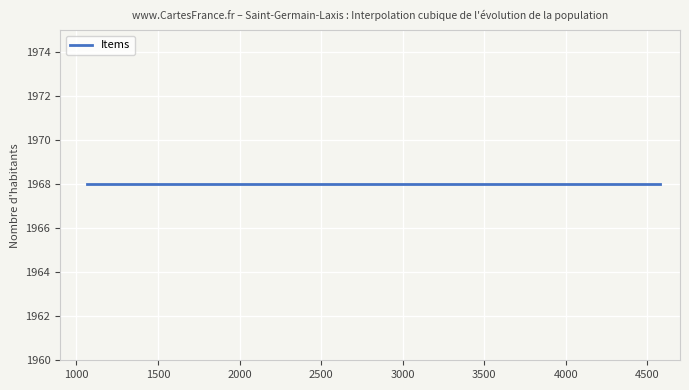

Where does the data first go above 1067?

1968